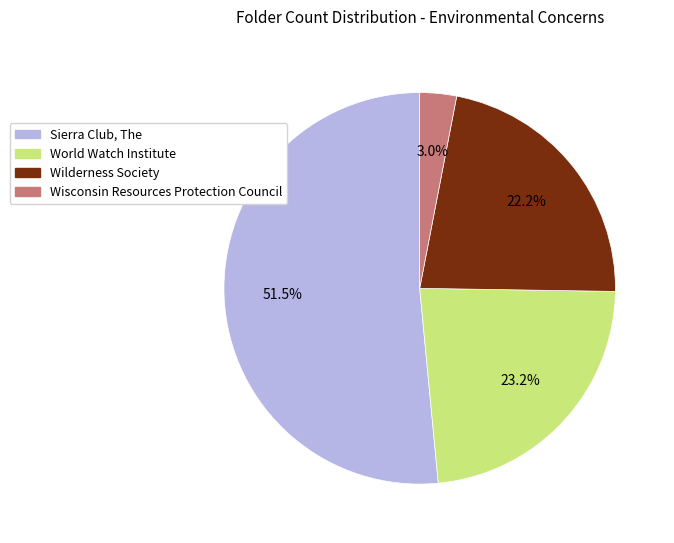

The Sierra Club, The slice represents 40% of the pie. True or false?

False